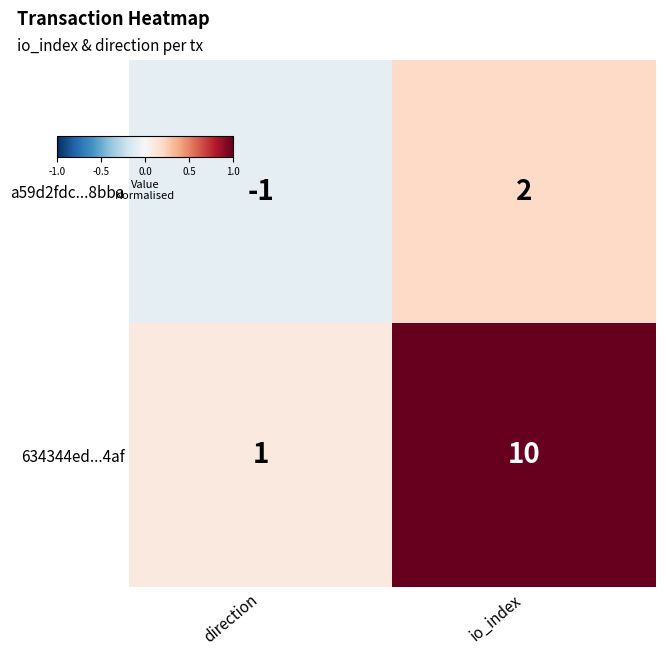

Where is 634344ed...4af nearest to the value 5?

direction